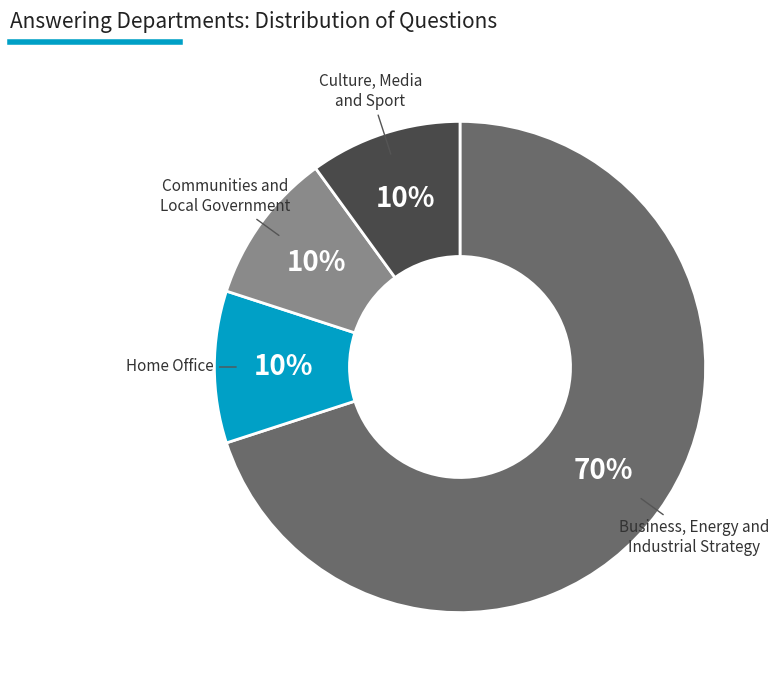

To the nearest percent, what is the difference between the largest and smallest slice percentages?

60%